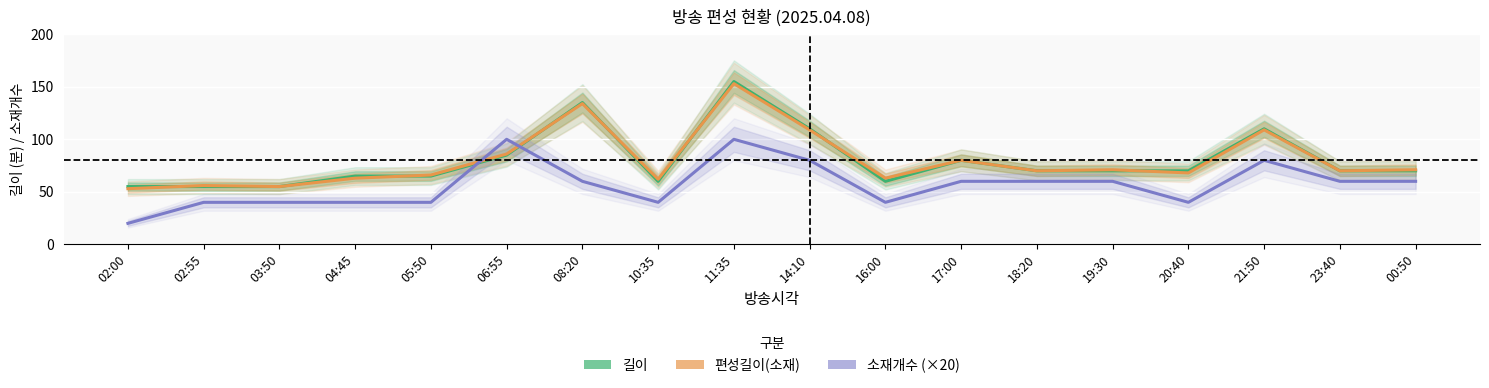

Rank the series at 04:45 from lowest to highest value.

소재개수 (×20), 편성길이(소재), 길이